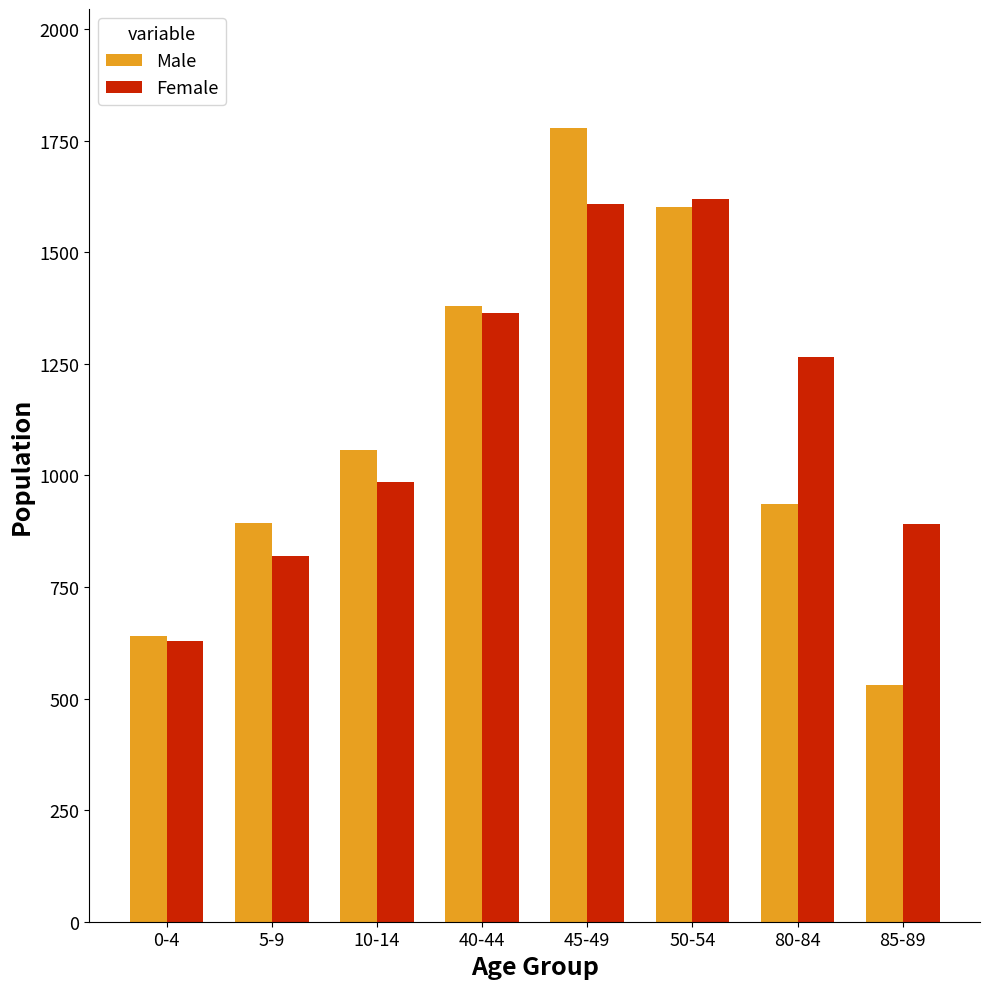

What are all the series names shown in the legend?

Male, Female